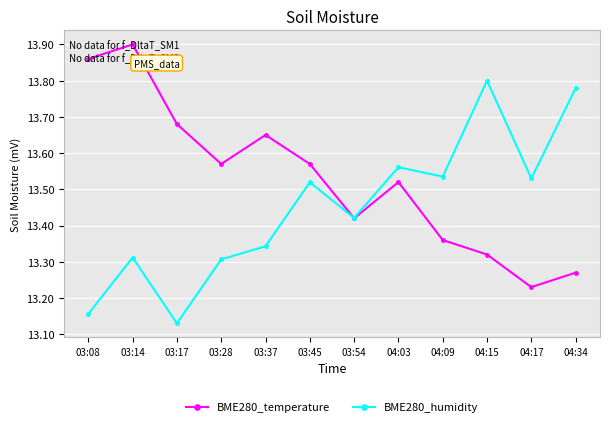

What is the difference between the maximum and minimum values in the BME280_temperature series?

0.7